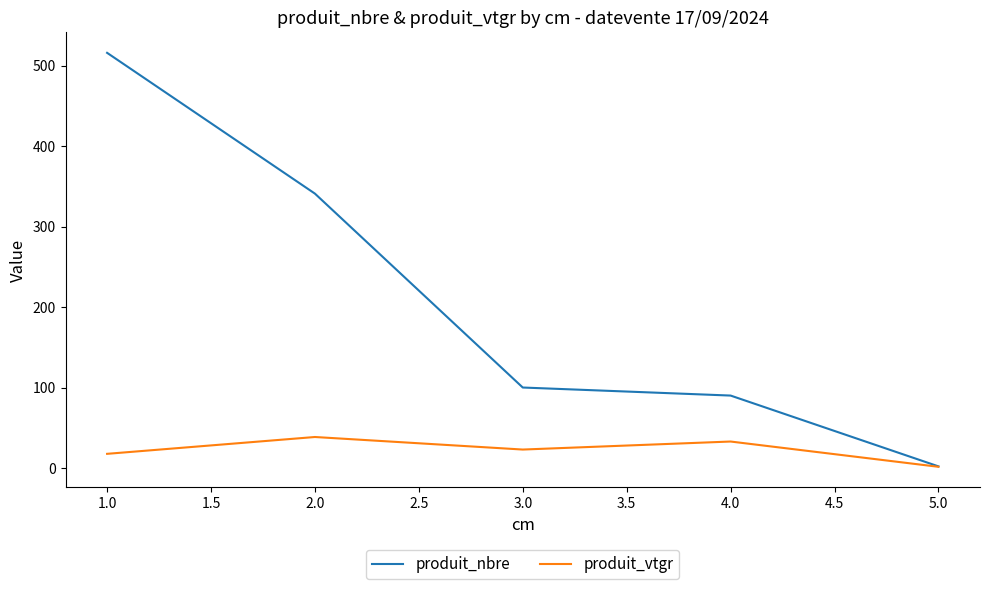

What is the total value across all series at 2.0?

379.5